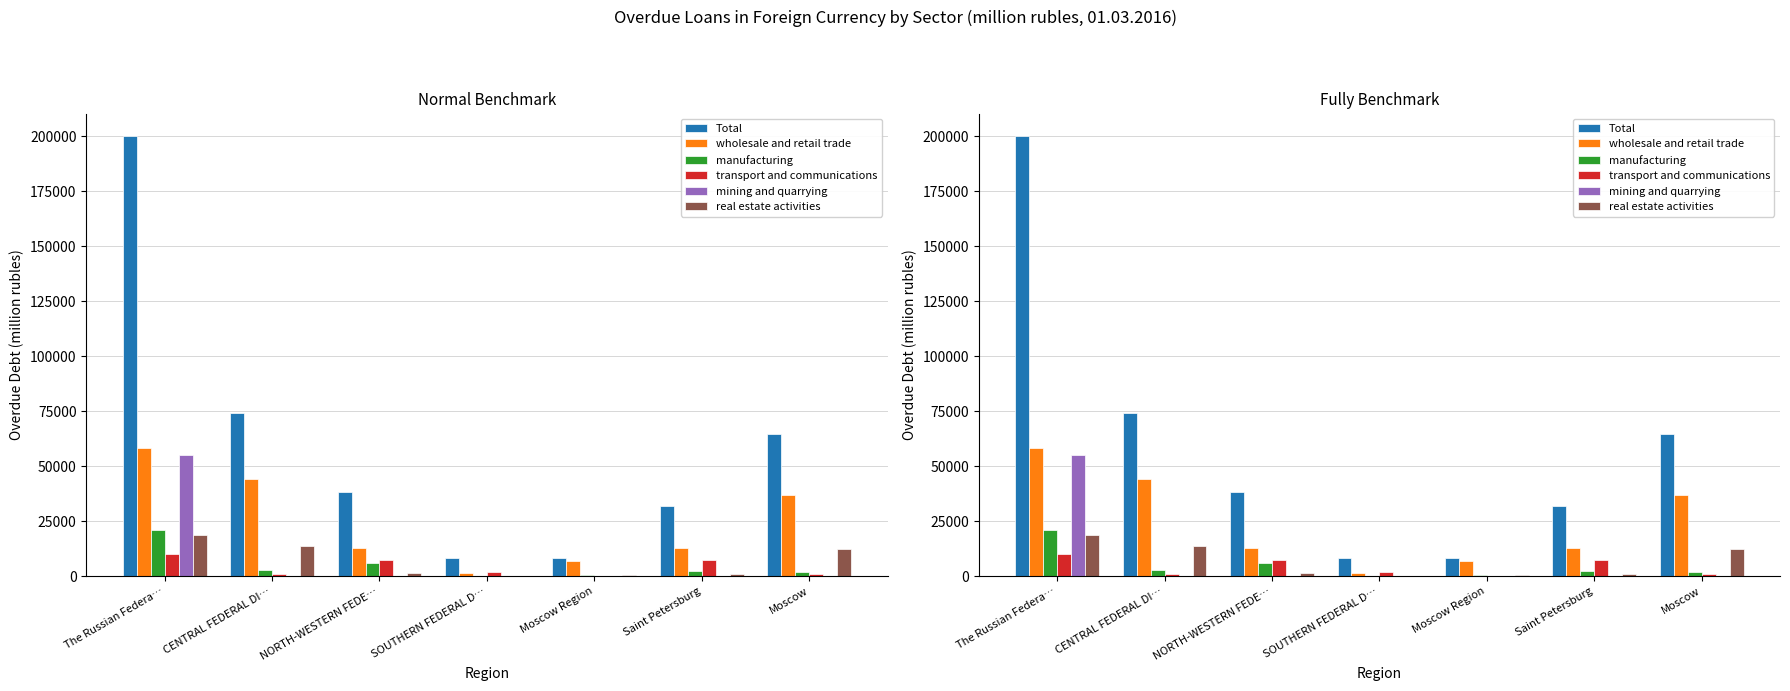

Where is real estate activities nearest to the value 9627?

Moscow